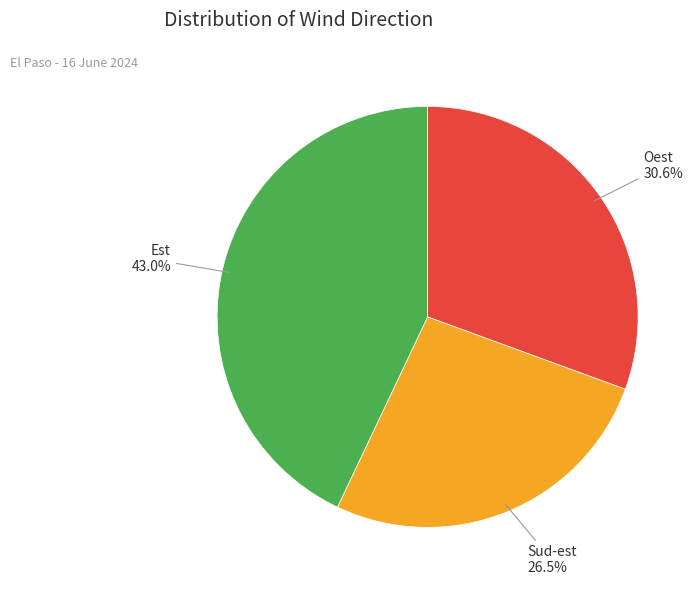

Does any single category account for the majority?

No